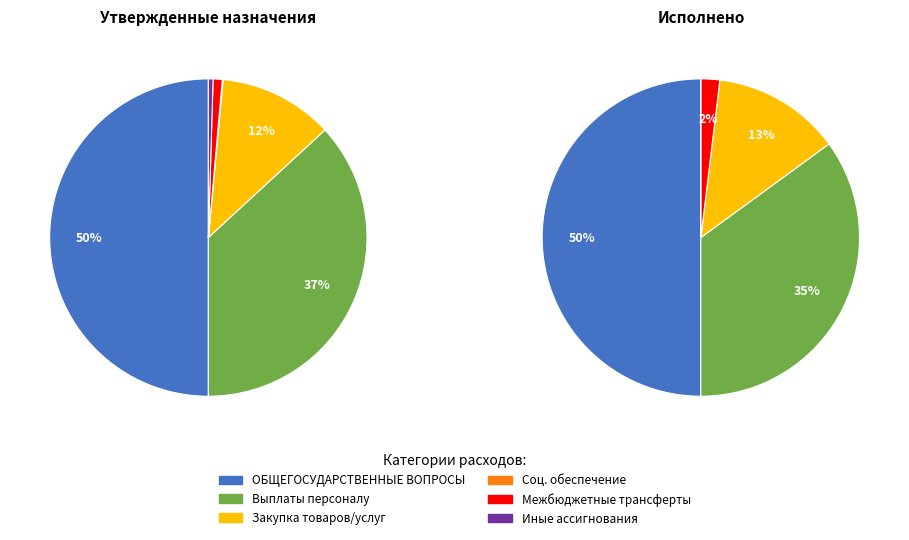

How many slices are in this pie chart?

6